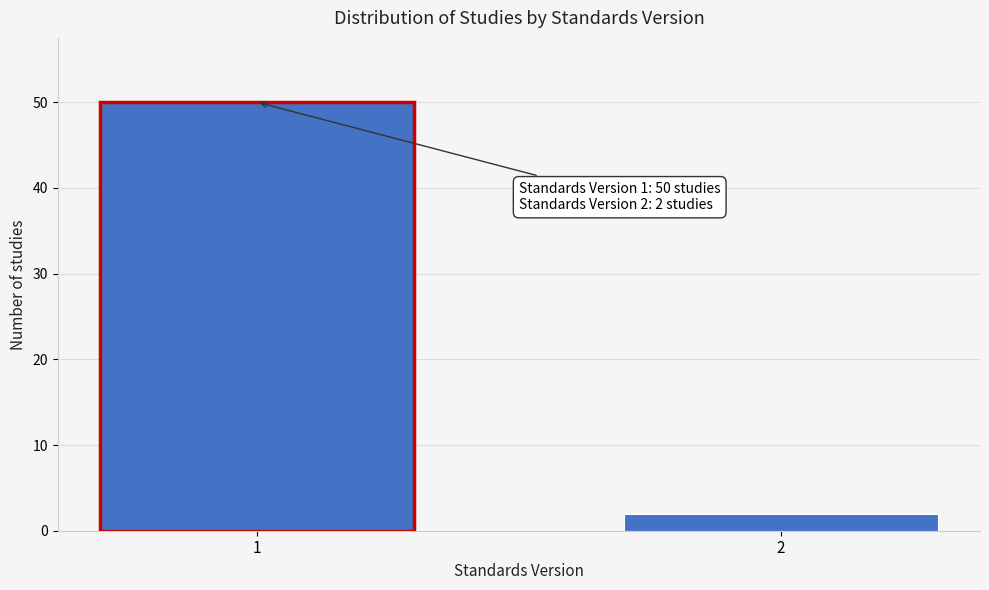

Reading left to right, what are all the values shown in this chart?

1=50	2=2